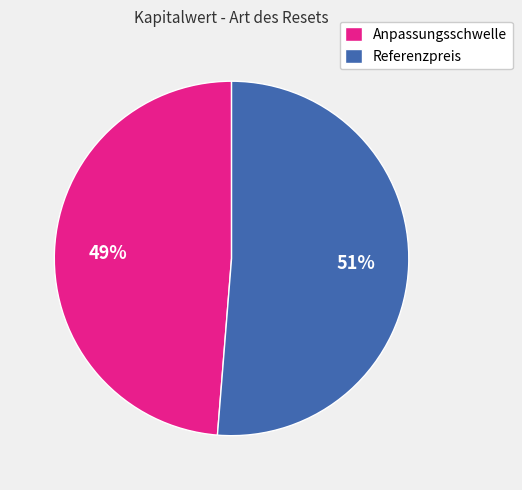

To the nearest percent, what percentage of the pie is Referenzpreis?

51%